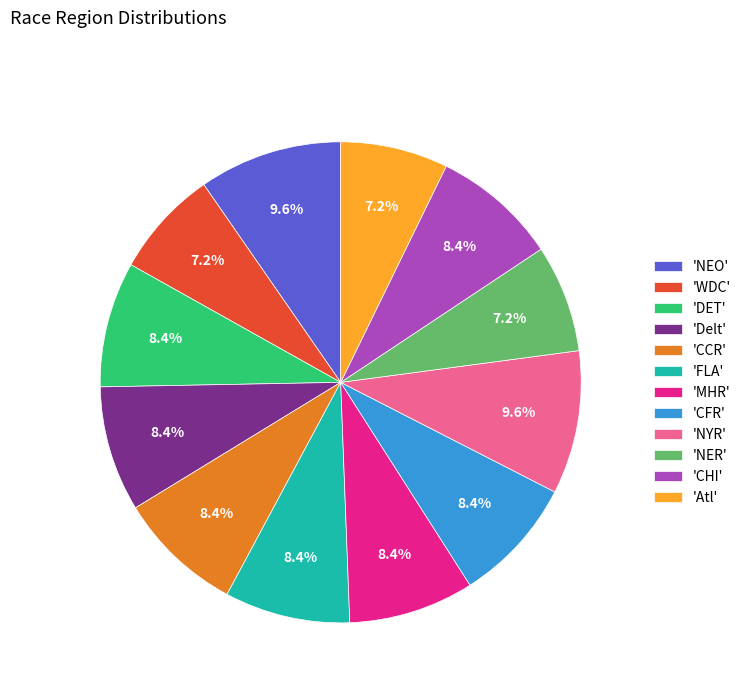

How much of the chart is everything except 'CHI'?

91.6%